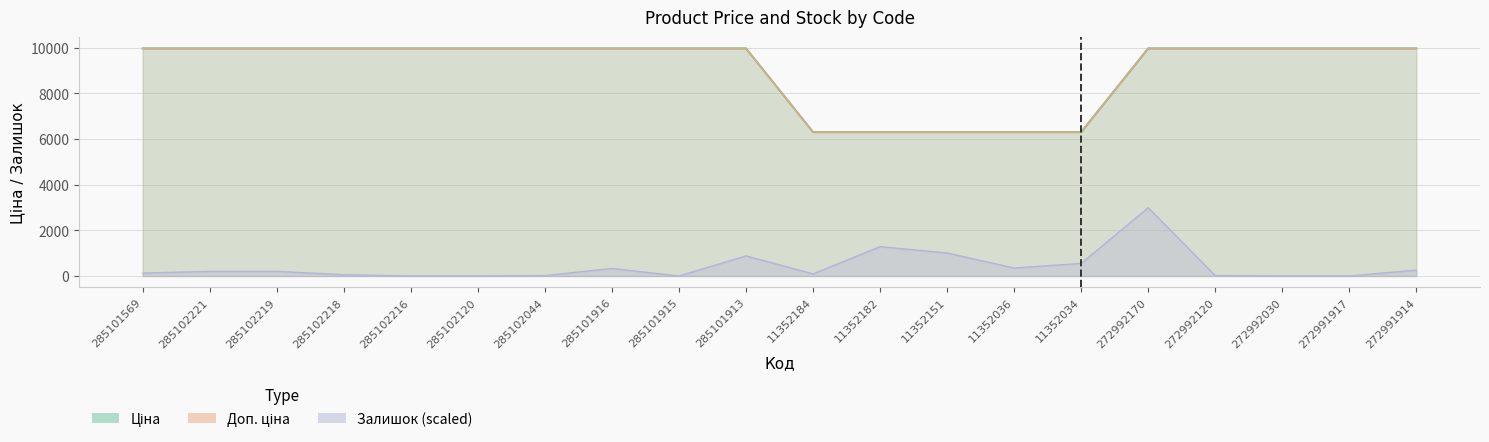

Which has a higher value, 285102221 or 11352151?

285102221